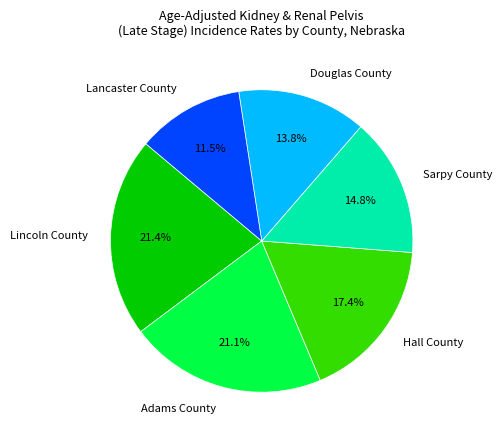

Does Adams County account for over 50% of the chart?

No